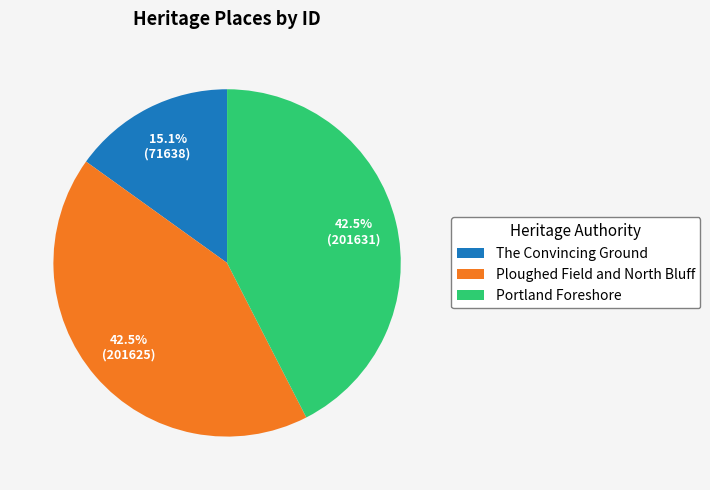

Does any single category account for the majority?

No